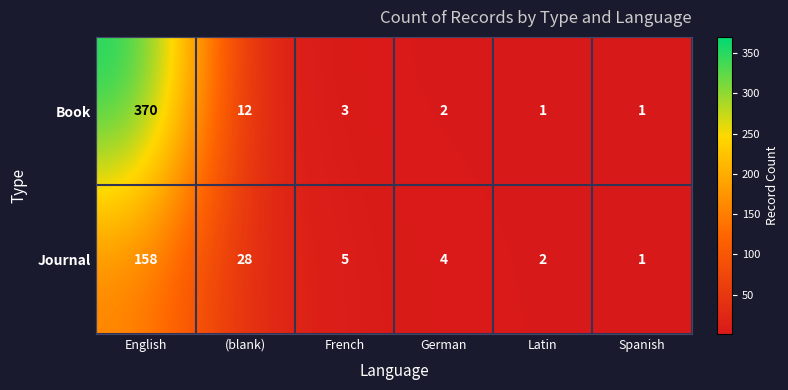

Is the value of Journal at (blank) greater than the value of Book at Latin?

Yes